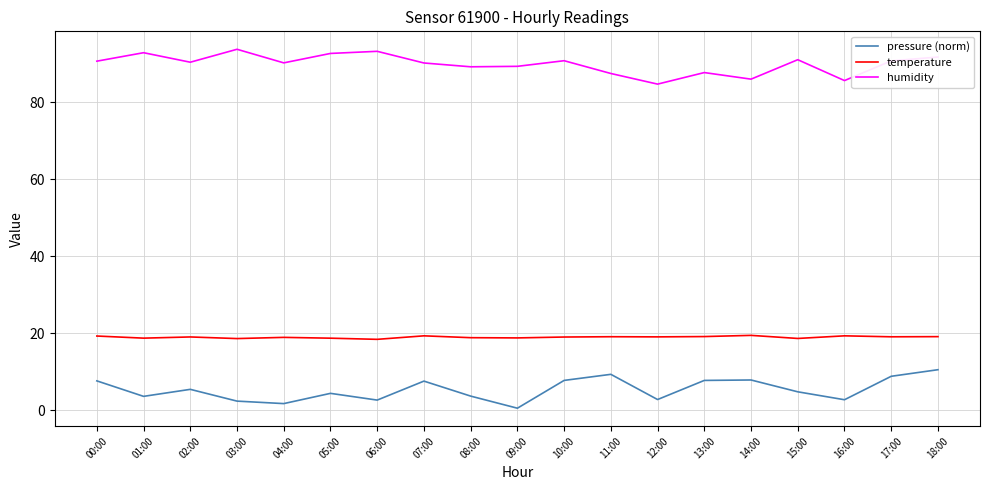

What position from the right is 06:00?

13